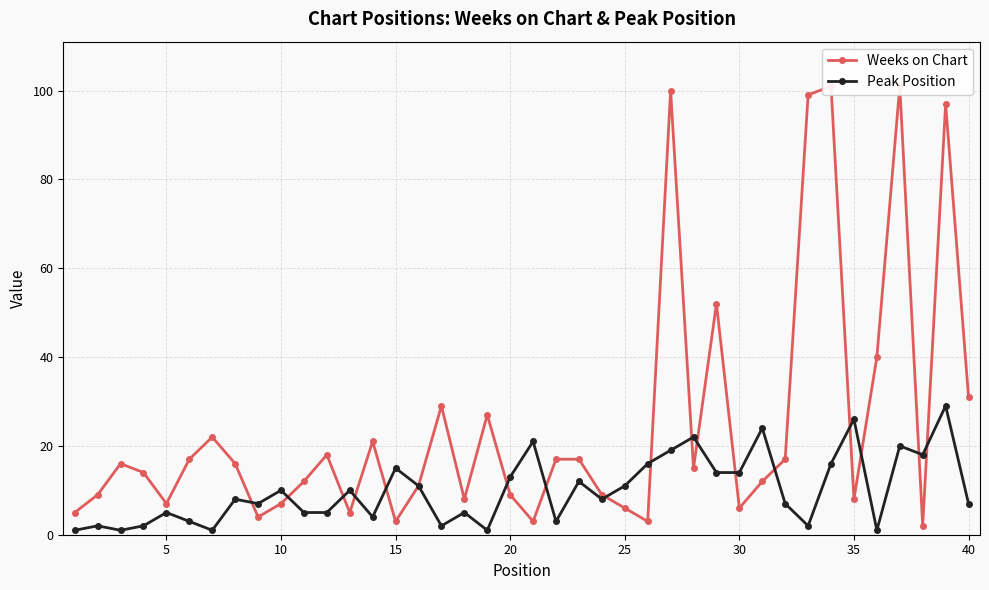

Reading right to left, transcribe all the data shown in this chart.

Weeks on Chart: 31	97	2	101	40	8	101	99	17	12	6	52	15	100	3	6	9	17	17	3	9	27	8	29	11	3	21	5	18	12	7	4	16	22	17	7	14	16	9	5
Peak Position: 7	29	18	20	1	26	16	2	7	24	14	14	22	19	16	11	8	12	3	21	13	1	5	2	11	15	4	10	5	5	10	7	8	1	3	5	2	1	2	1